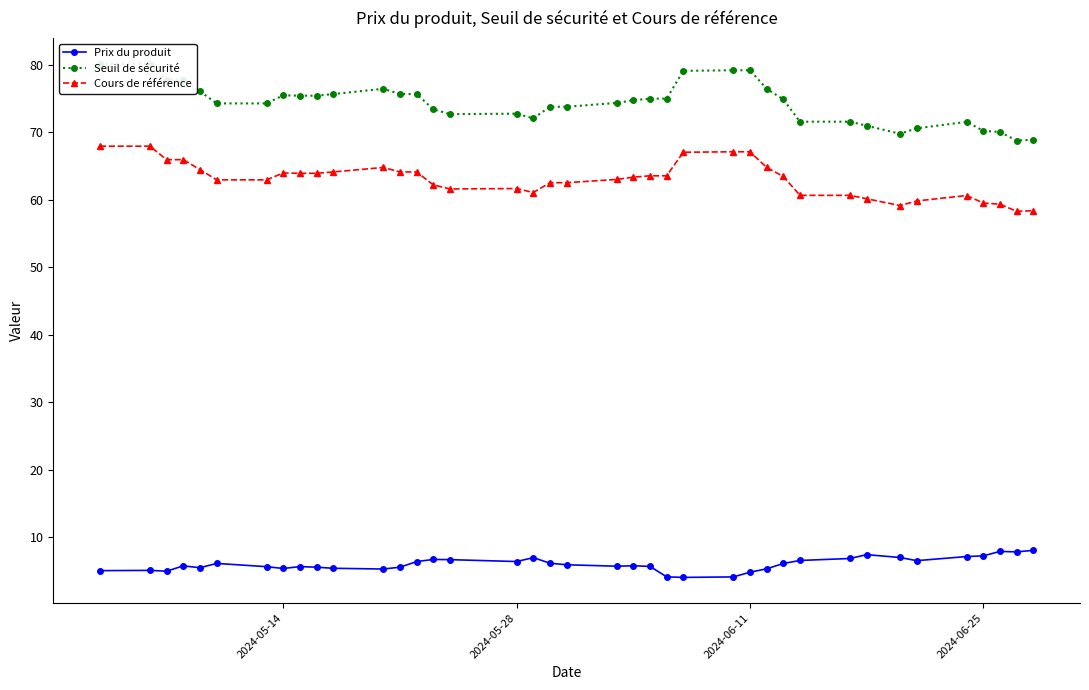

What is the difference between the maximum and minimum values in the Prix du produit series?

4.0